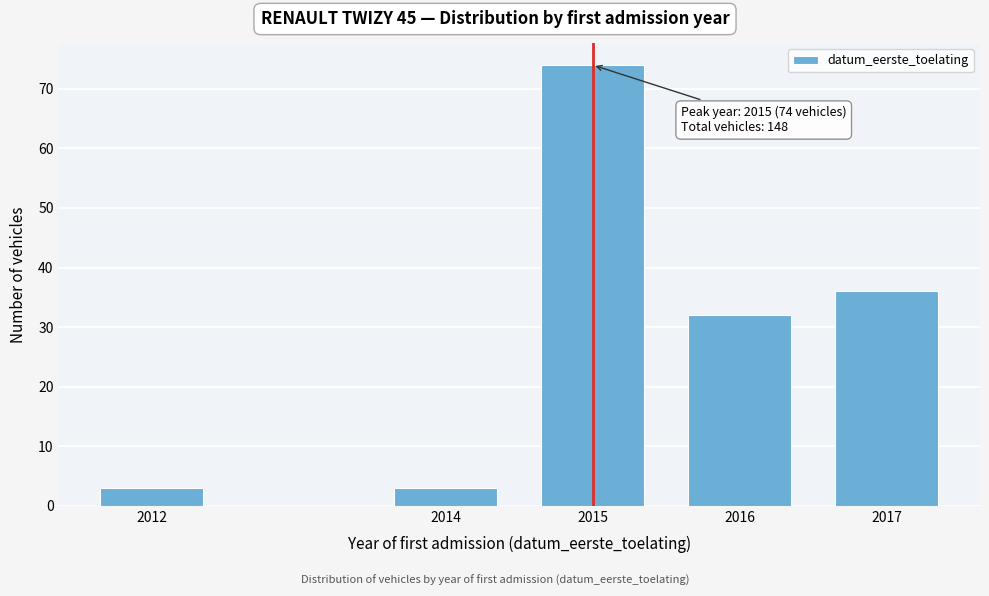

Reading left to right, list all the values displayed in this chart.

3	3	74	32	36